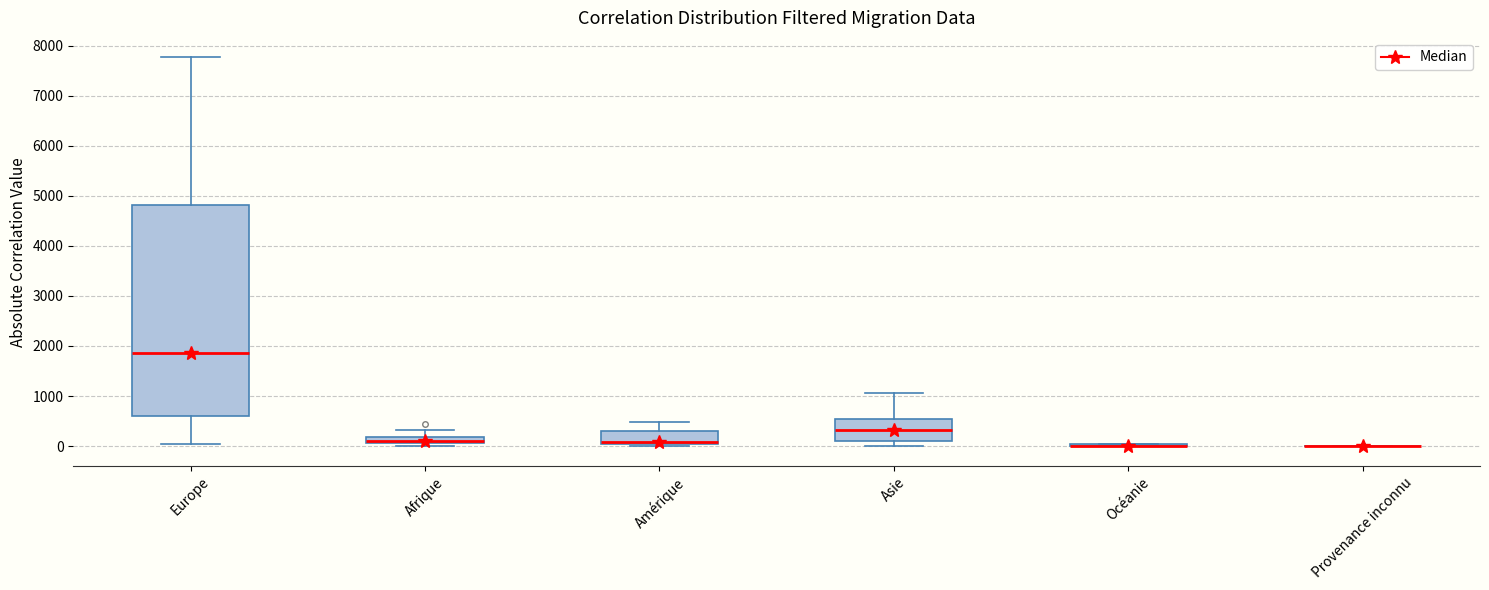

Where does the upper whisker of the box for Amérique end on the y-axis? The values are not printed on the chart, so give them approximately, as read against the axis.

500